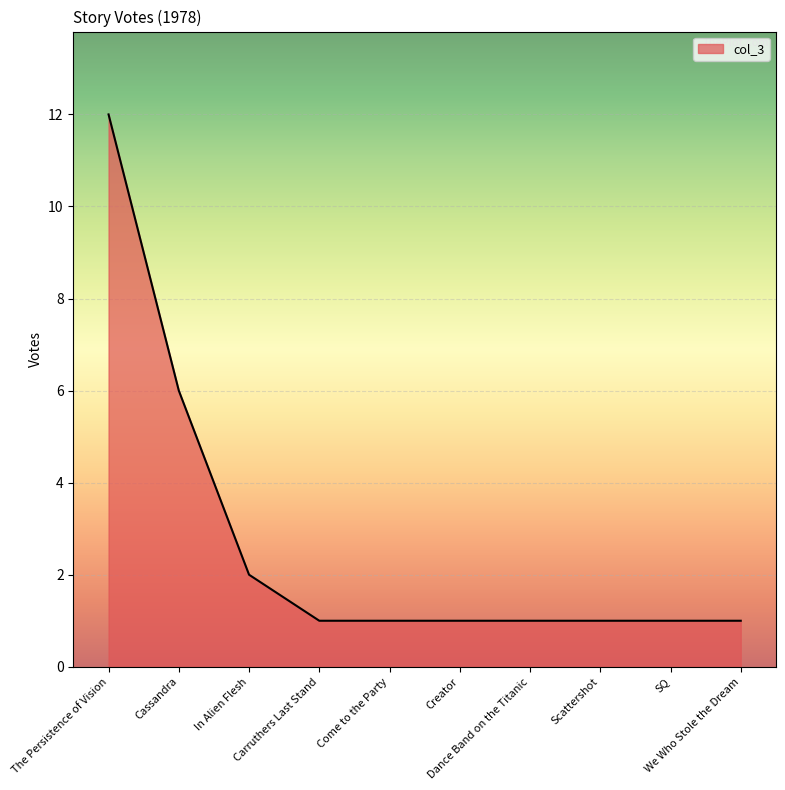

Between Cassandra and Creator, which is larger?

Cassandra